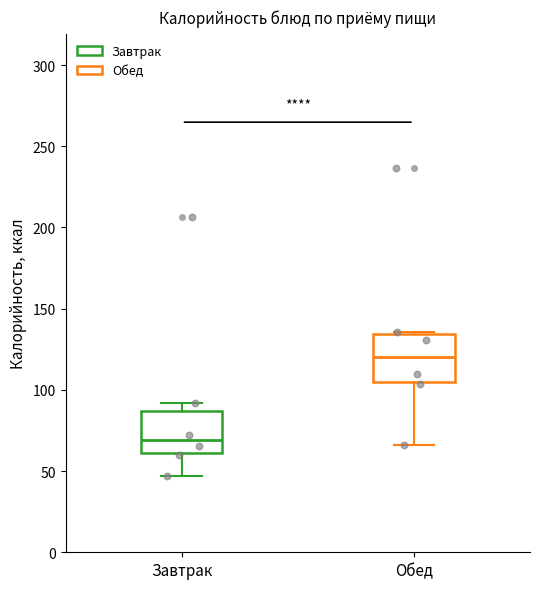

Reading left to right, transcribe this box plot: for each box, give where its median line is, the range the box spans, and where its two whiskers end, as read against the y-axis. The values are not printed on the chart, so give them approximately, as read against the axis.

Завтрак: median 70, box 60 to 85, whiskers 45 to 90
Обед: median 120, box 105 to 135, whiskers 65 to 135